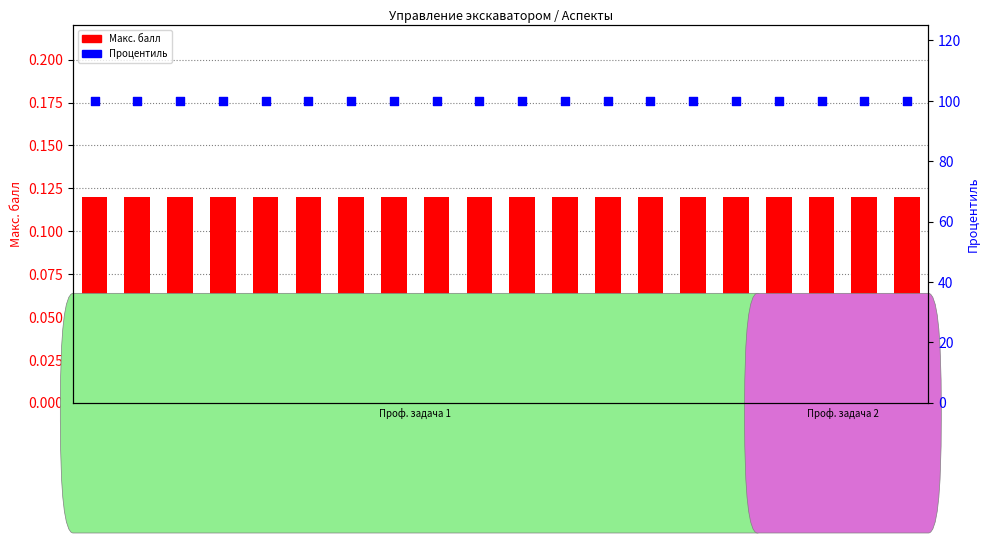

Which series has the widest spread of Y values?

Макс. балл